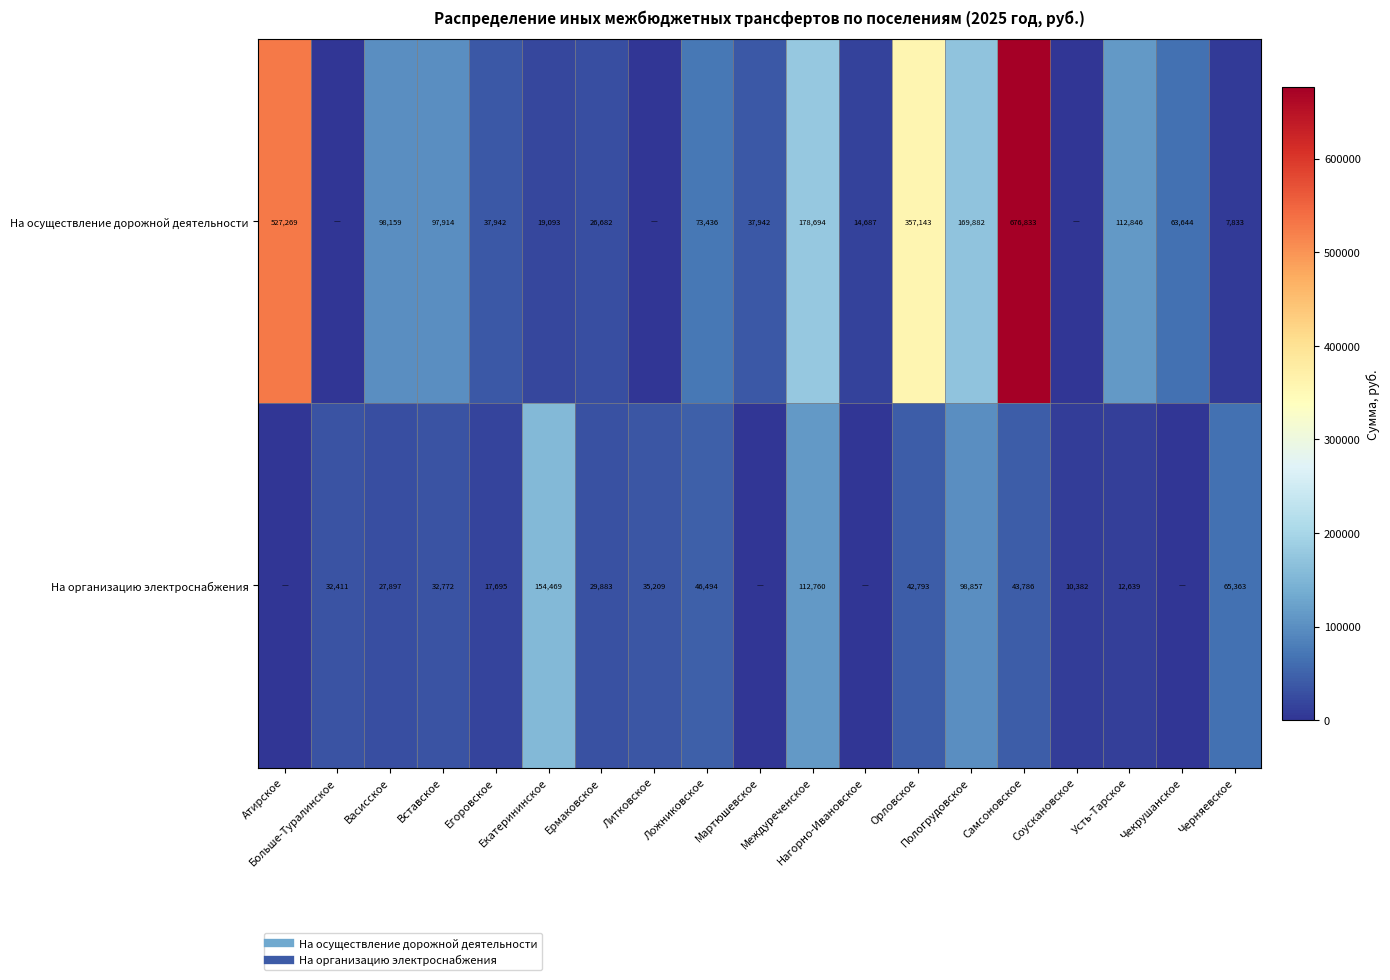

Which series has the widest spread of values?

На осуществление дорожной деятельности